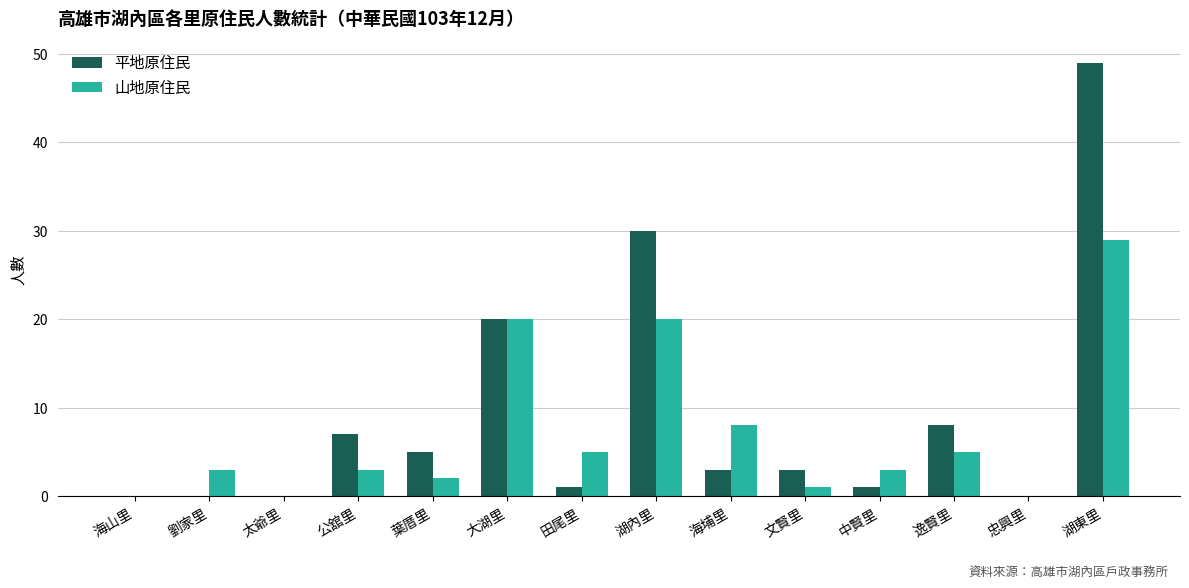

Are the bars grouped side by side (vs. stacked)?

Yes